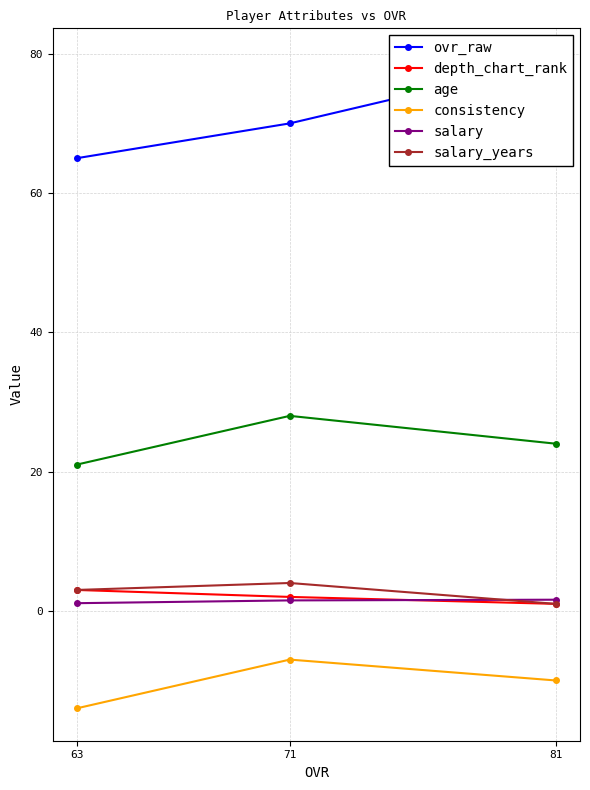

Is the value of ovr_raw at 63 greater than the value of consistency at 71?

Yes